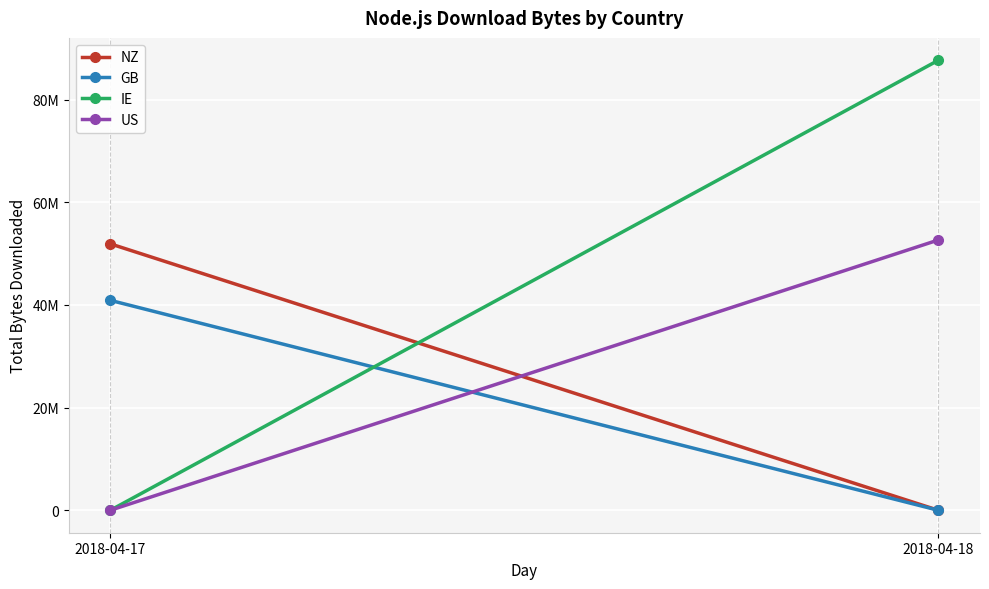

What is the highest value of the NZ series?

51912072